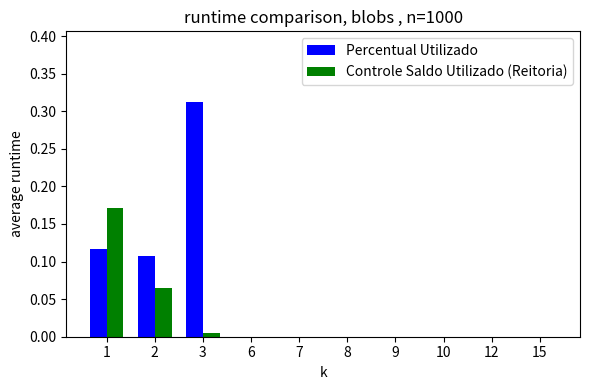

At which category is the sum across all series the highest?

3